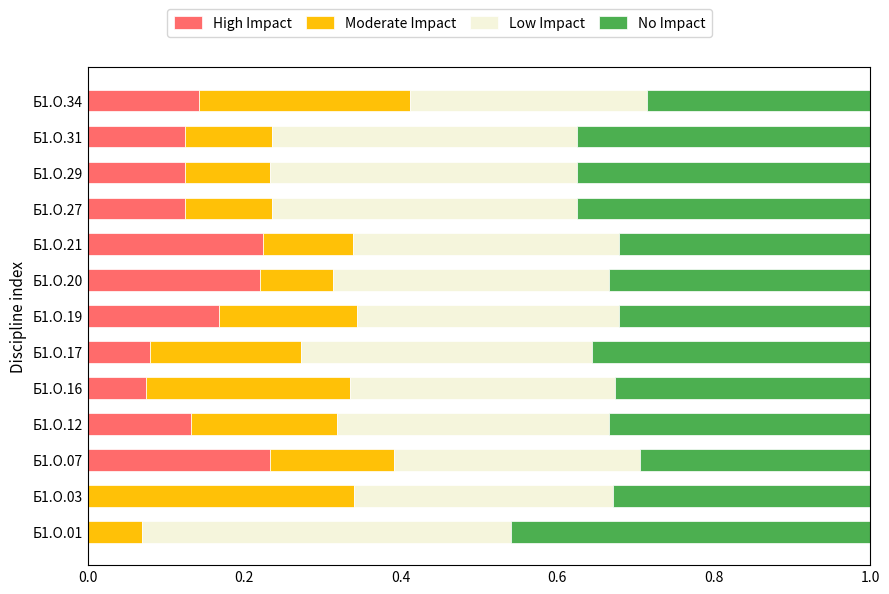

What is the sum of all High Impact values?

1.6